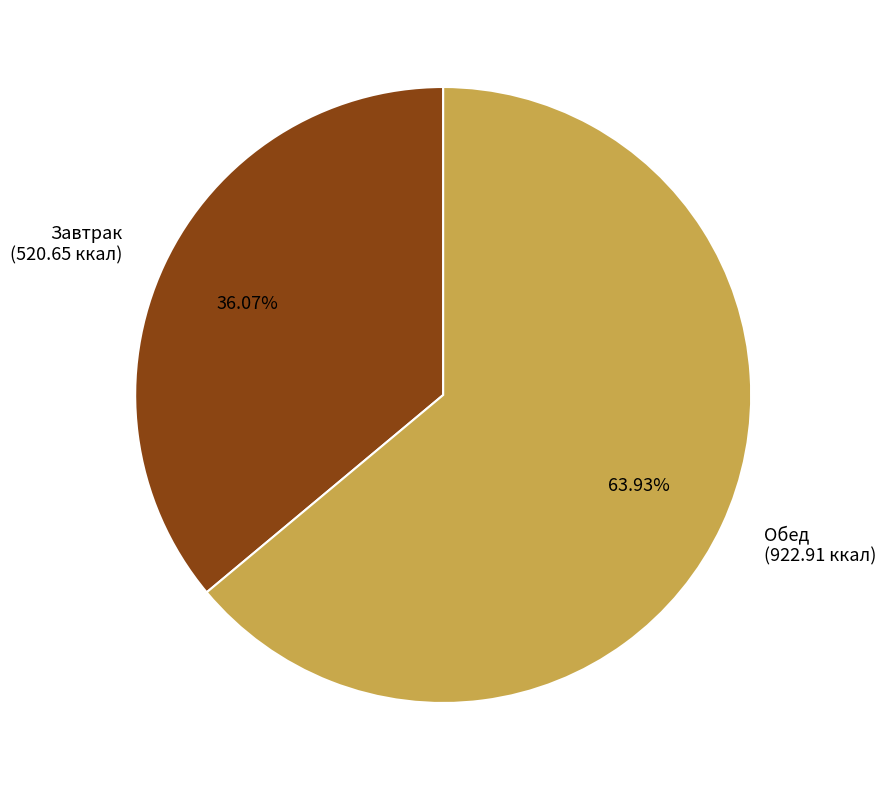

True or false: Обед accounts for 53% of the total.

False